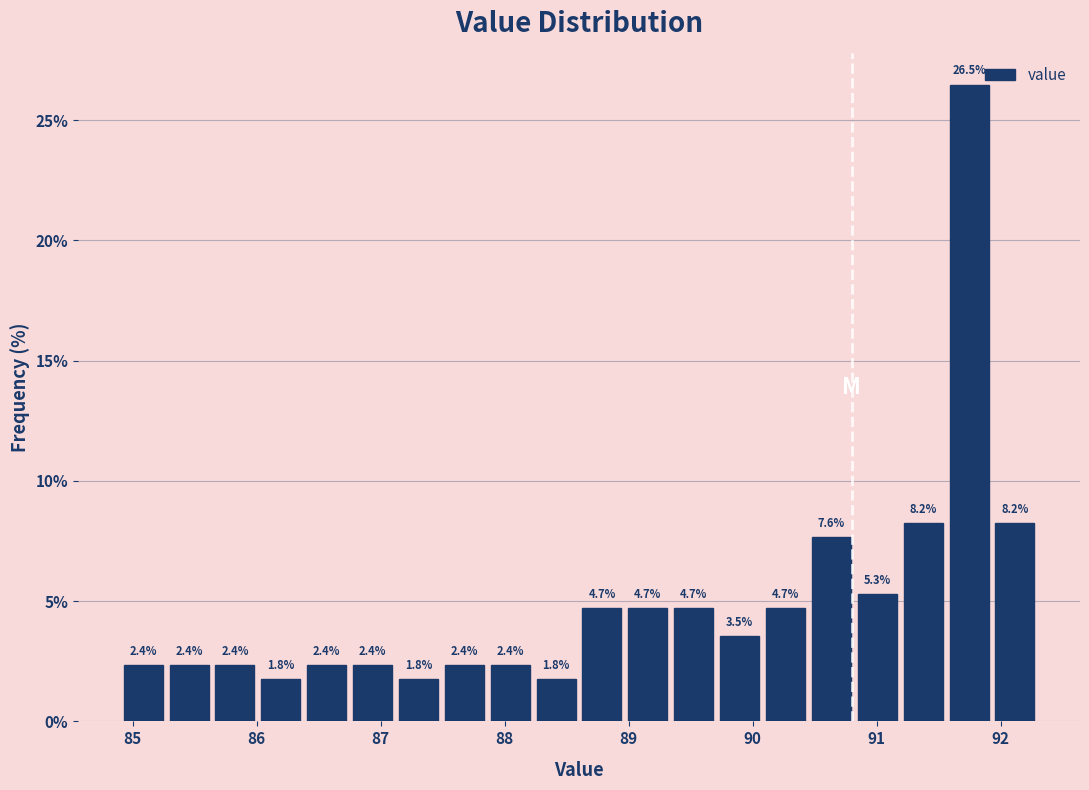

Read against the x-axis, roughly where is the centre of the tallest bar?

91.7